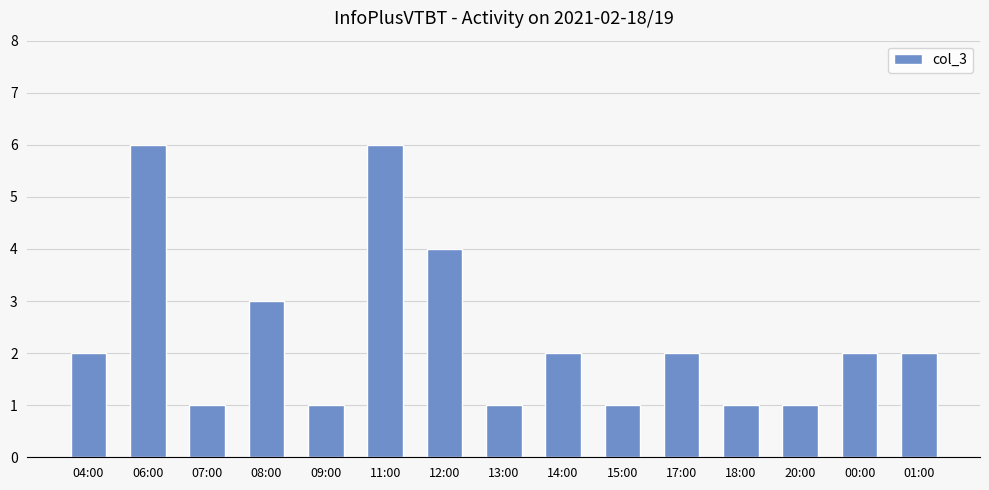

The value at 04:00 is 3. True or false?

False